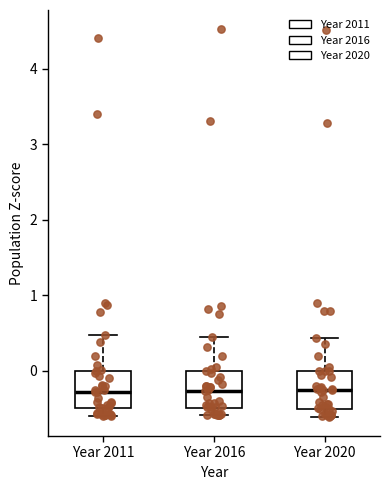

Reading left to right, read every box against the y-axis: the position of its median line, the range the box covers, and the ends of its whiskers. The values are not printed on the chart, so give them approximately, as read against the axis.

Year 2011: median -0.3, box -0.5 to 0.0, whiskers -0.6 to 0.5
Year 2016: median -0.3, box -0.5 to 0.0, whiskers -0.6 to 0.5
Year 2020: median -0.3, box -0.5 to 0.0, whiskers -0.6 to 0.4